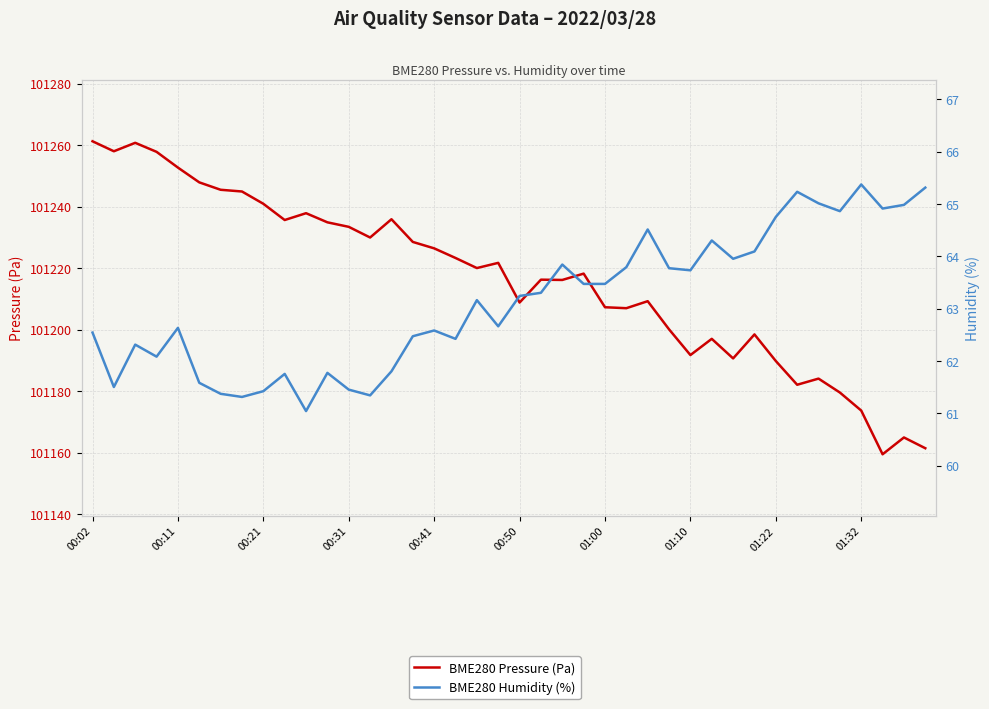

What is the spread (max minus min) of values at 23?

101154.8